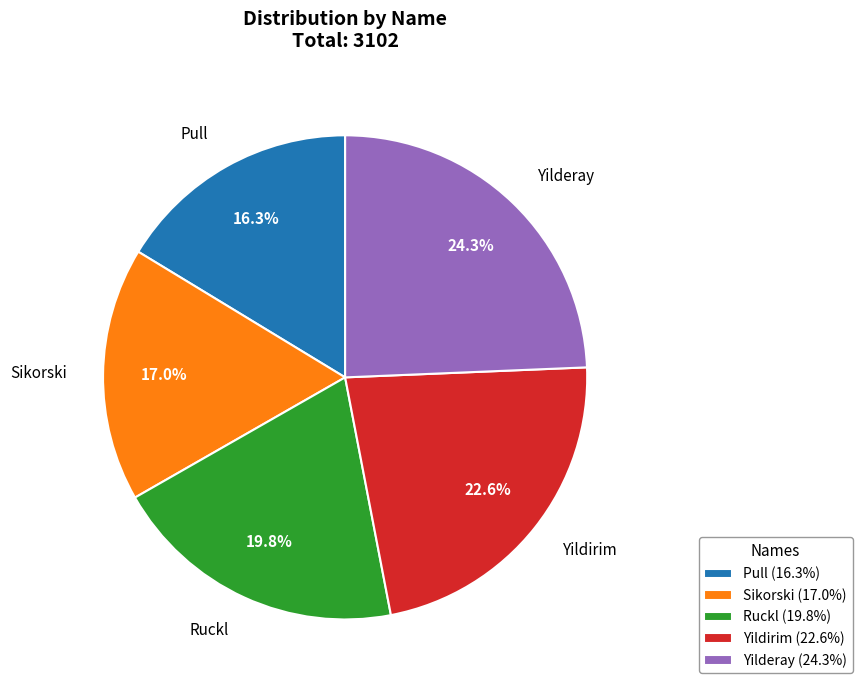

To the nearest percent, what is the average slice percentage?

20%